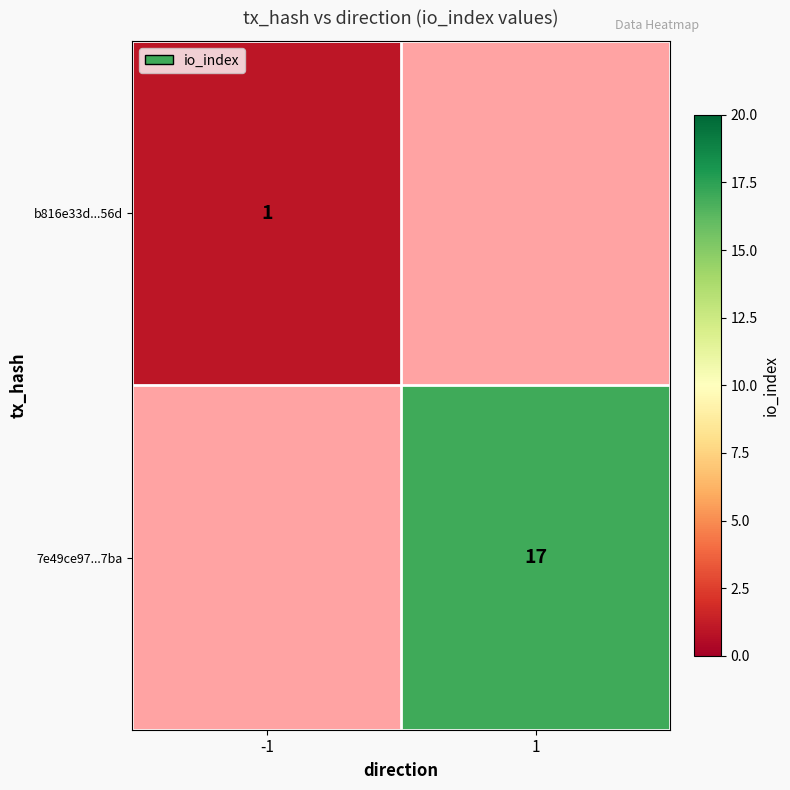

Which label corresponds to the largest value in the chart?

1